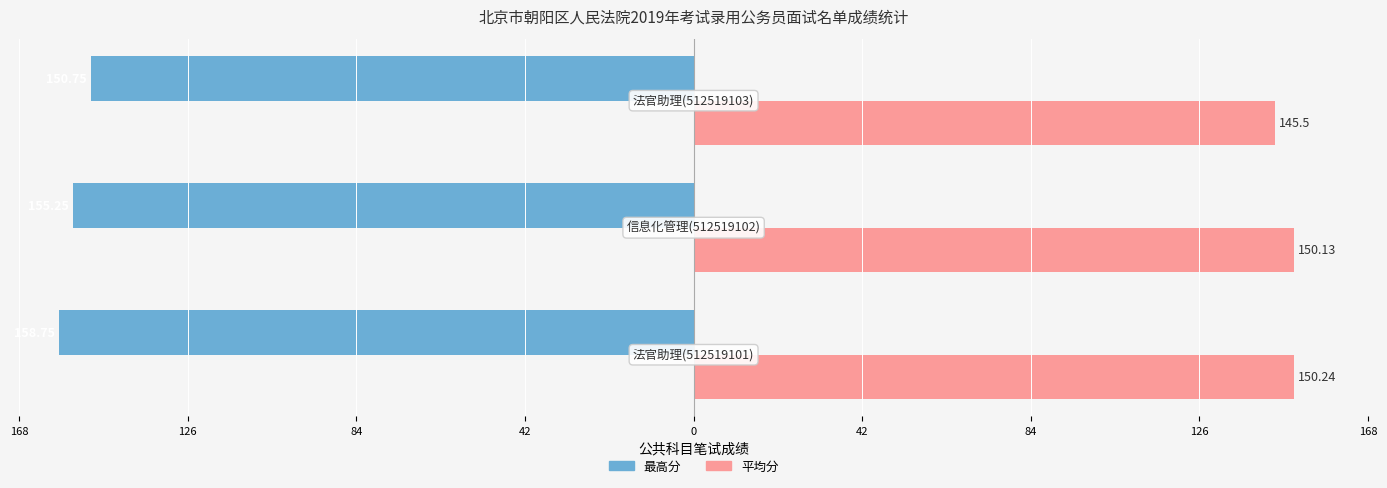

Reading right to left, what are all the values shown in this chart?

最高分: -150.8	-155.2	-158.8
平均分: 145.5	150.1	150.2